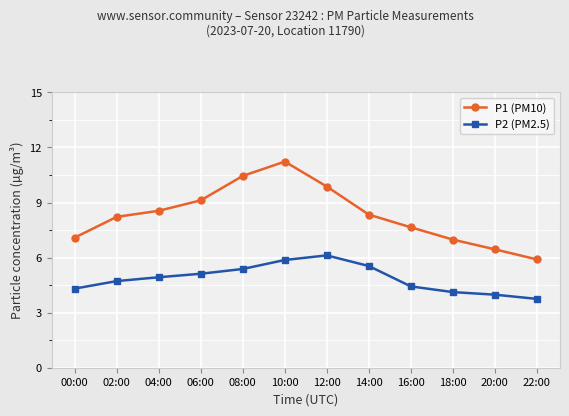

True or false: P1 (PM10) has more than 1 points higher than both neighbors.

False